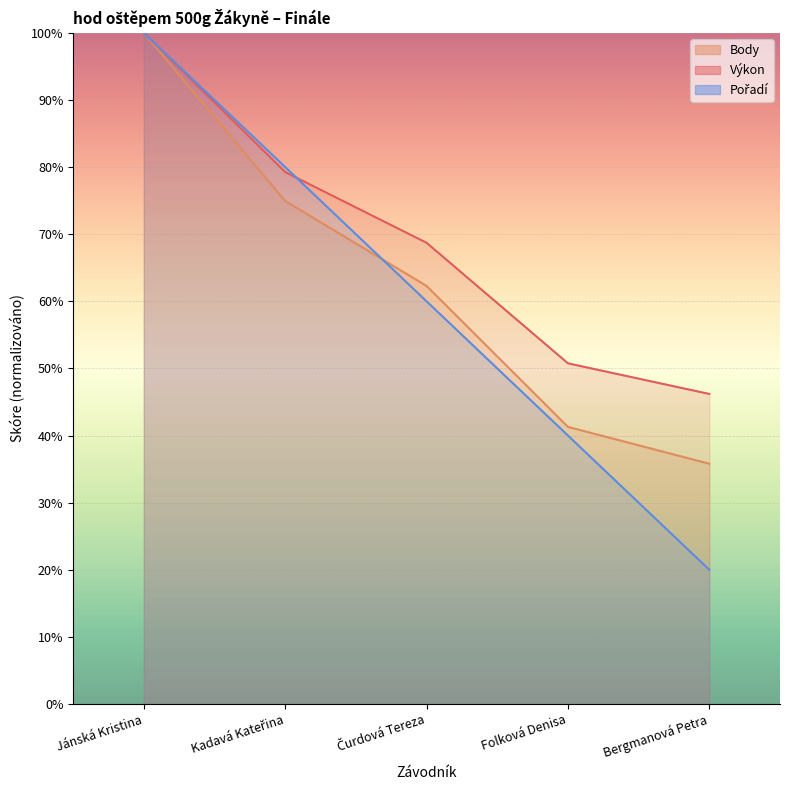

How many intersections are there between Body and Pořadí?

1